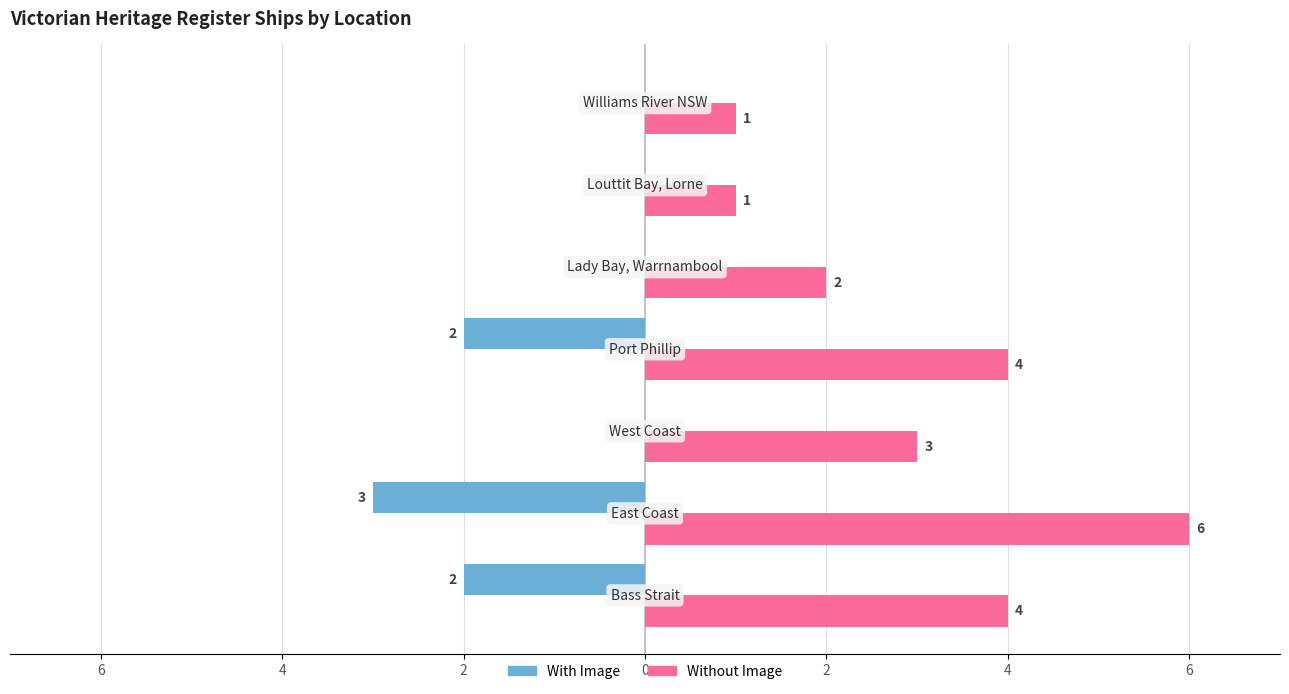

Rank the series by their maximum value, from lowest to highest.

With Image, Without Image